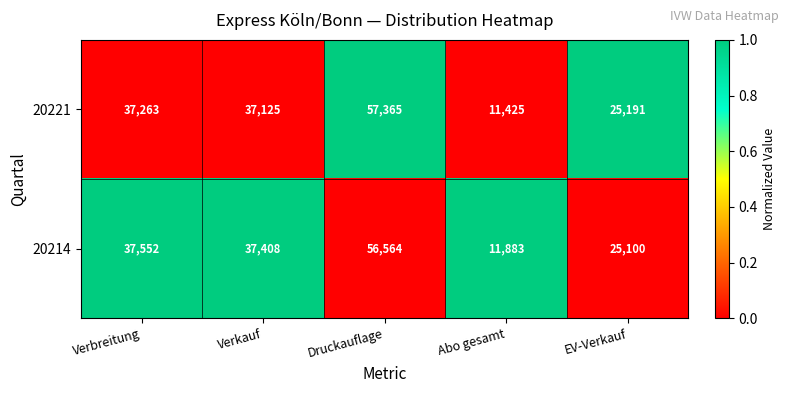

What is the total value across all series at Druckauflage?

113929